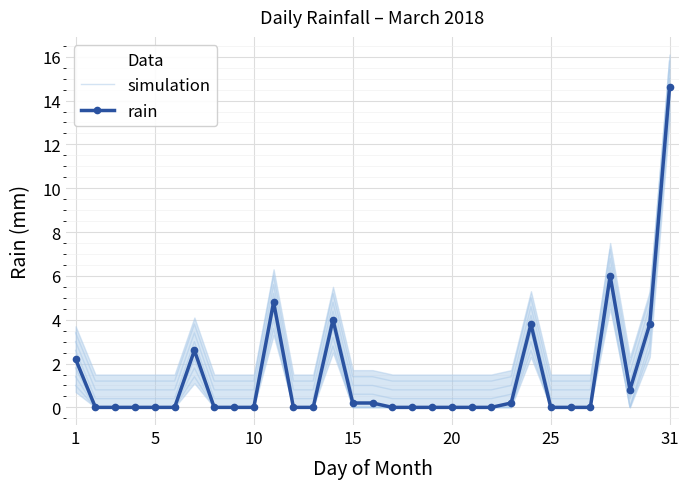

In rain, how many points are lower than both neighbors (excluding endpoints)?

1